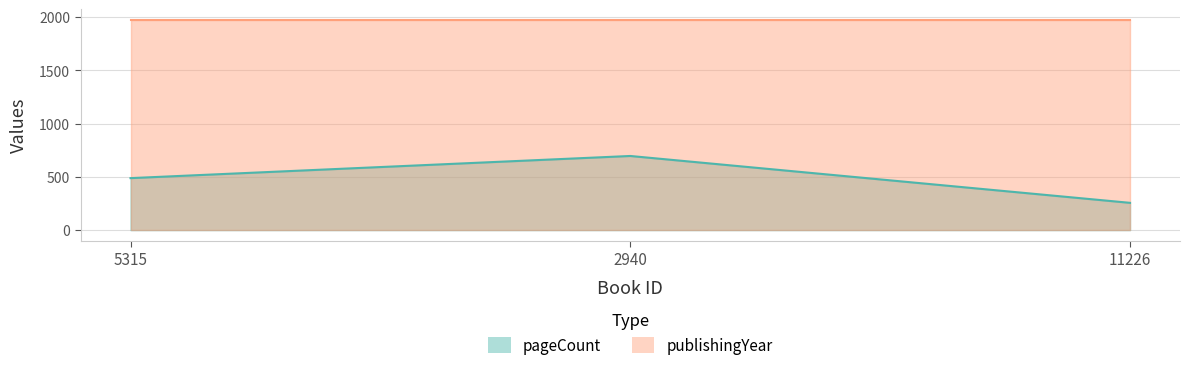

What is the ratio of the value at 11226 to the value at 5315?

0.5